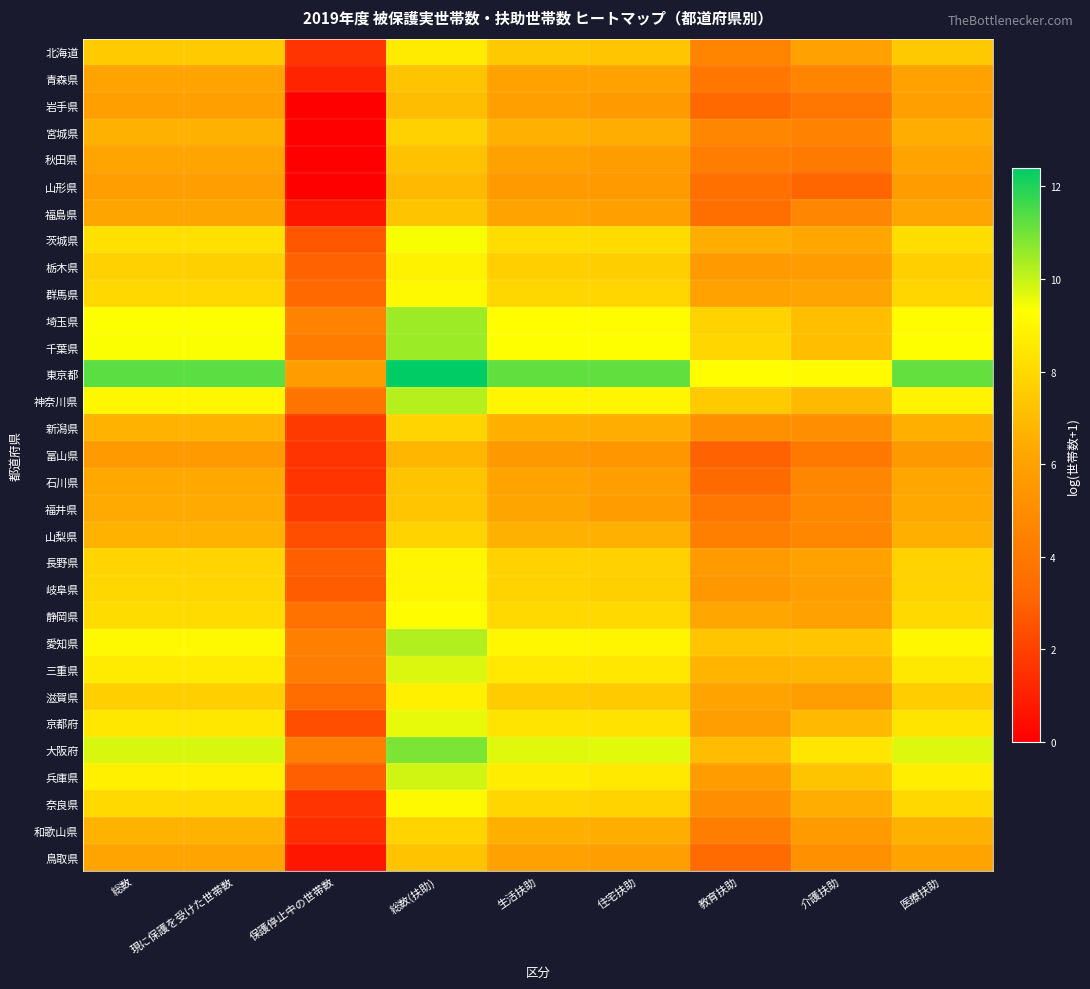

Rank the series at 教育扶助 from highest to lowest value.

東京都, 千葉県, 埼玉県, 神奈川県, 愛知県, 大阪府, 三重県, 茨城県, 静岡県, 滋賀県, 群馬県, 京都府, 兵庫県, 長野県, 栃木県, 岐阜県, 新潟県, 奈良県, 宮城県, 北海道, 山梨県, 秋田県, 和歌山県, 青森県, 福井県, 山形県, 福島県, 鳥取県, 石川県, 岩手県, 富山県